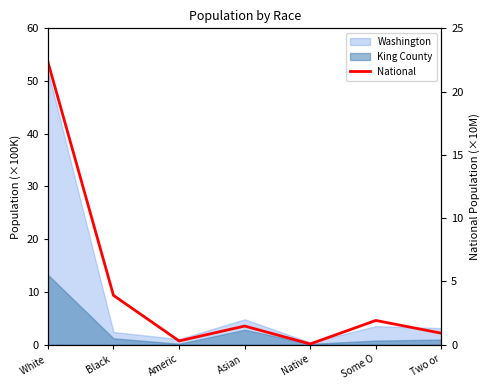

How many values are below 1?

3